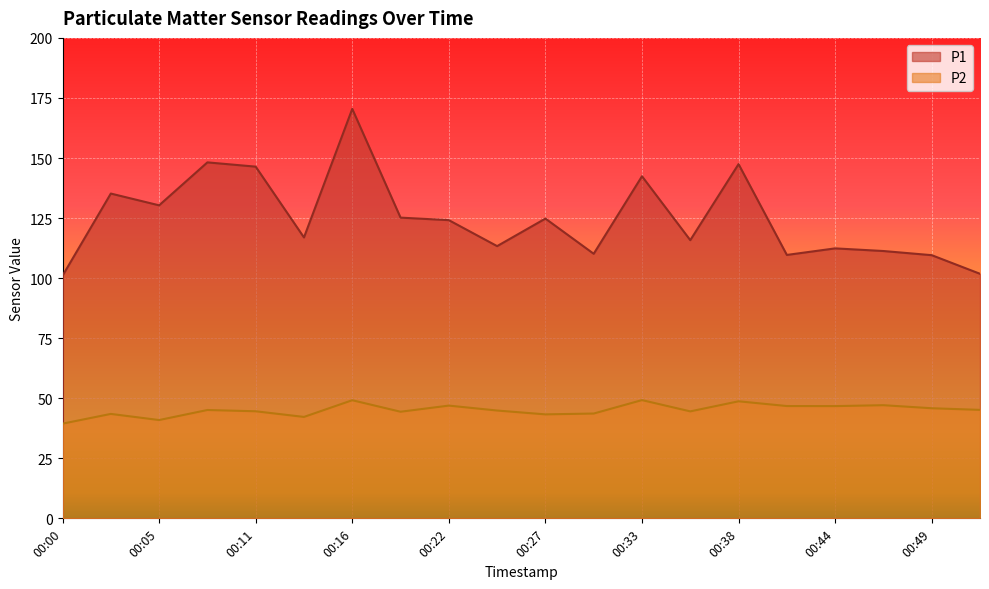

What is the lowest value of the P1 series?

101.0